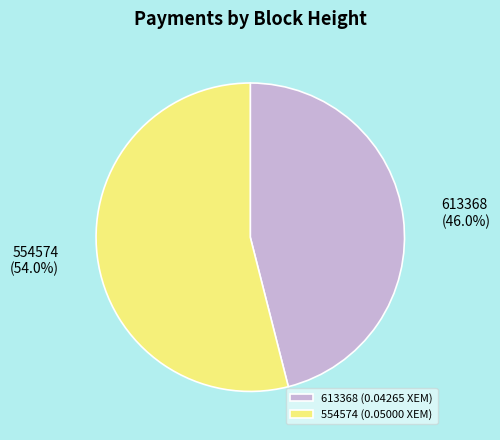

To the nearest percent, what portion does 554574 represent?

54%